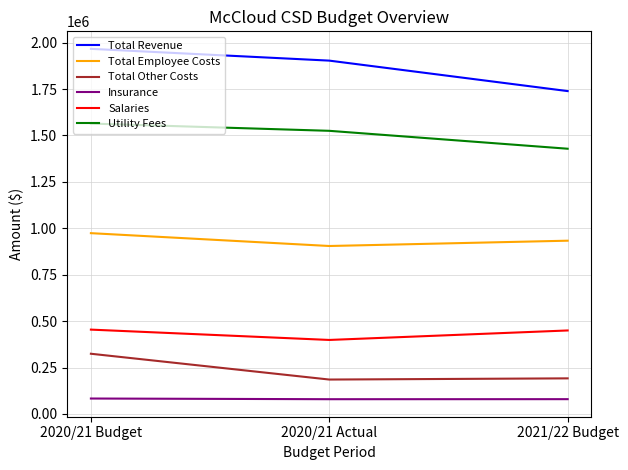

Does the chart display data point markers on the line(s)?

No